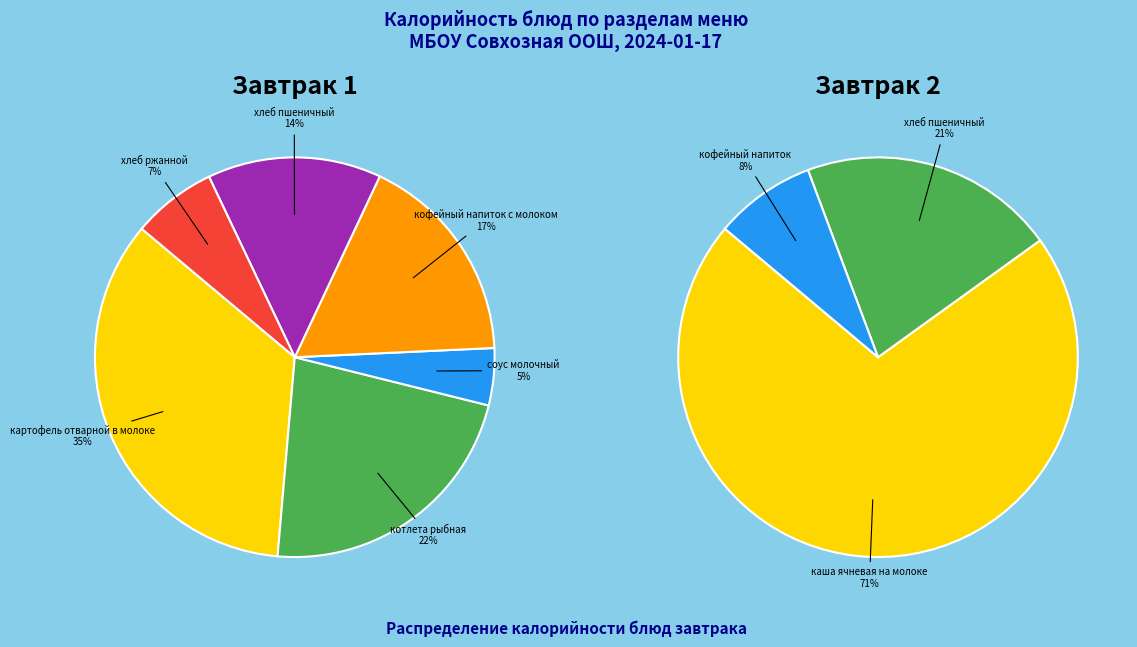

Rank the categories by value from highest to lowest.

картофель отварной в молоке, котлета рыбная, кофейный напиток с молоком, хлеб пшеничный, хлеб ржанной, соус молочный